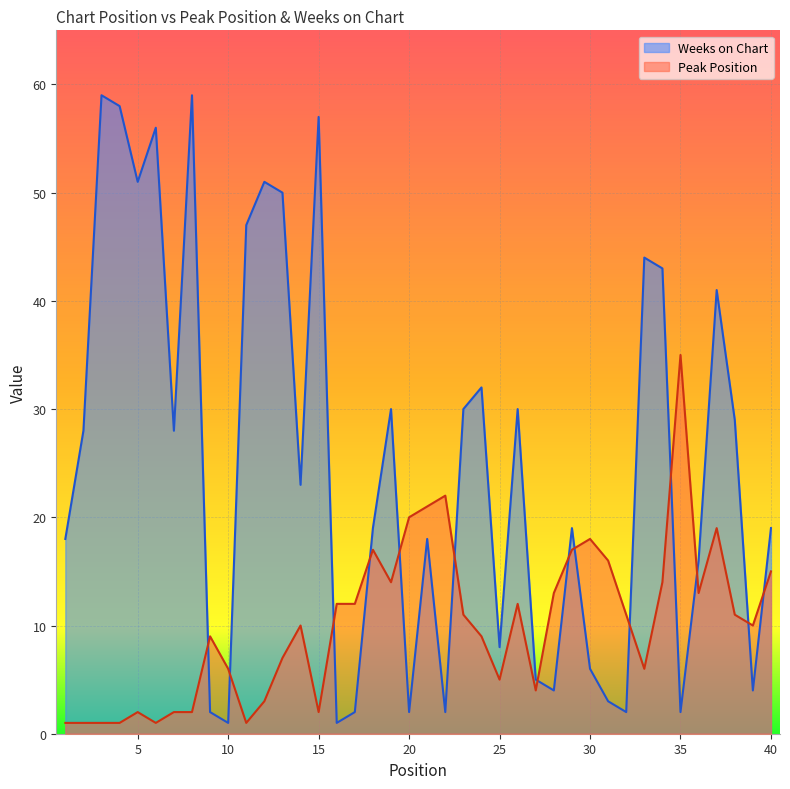

What are all the series names shown in the legend?

Weeks on Chart, Peak Position